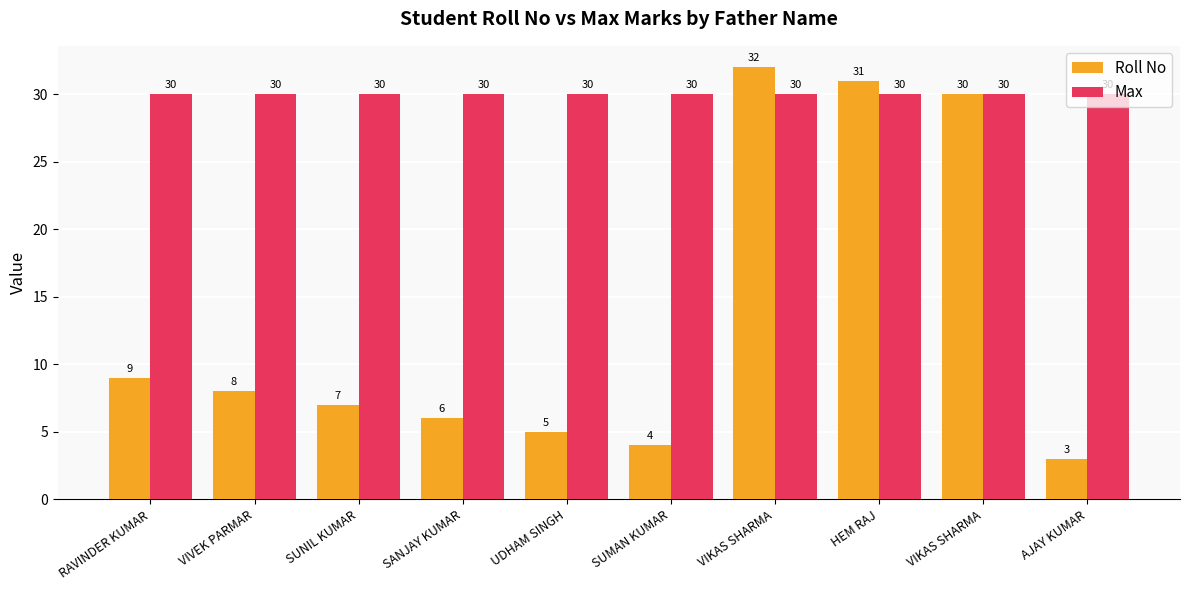

What is the label of the 6th bar from the right?

UDHAM SINGH